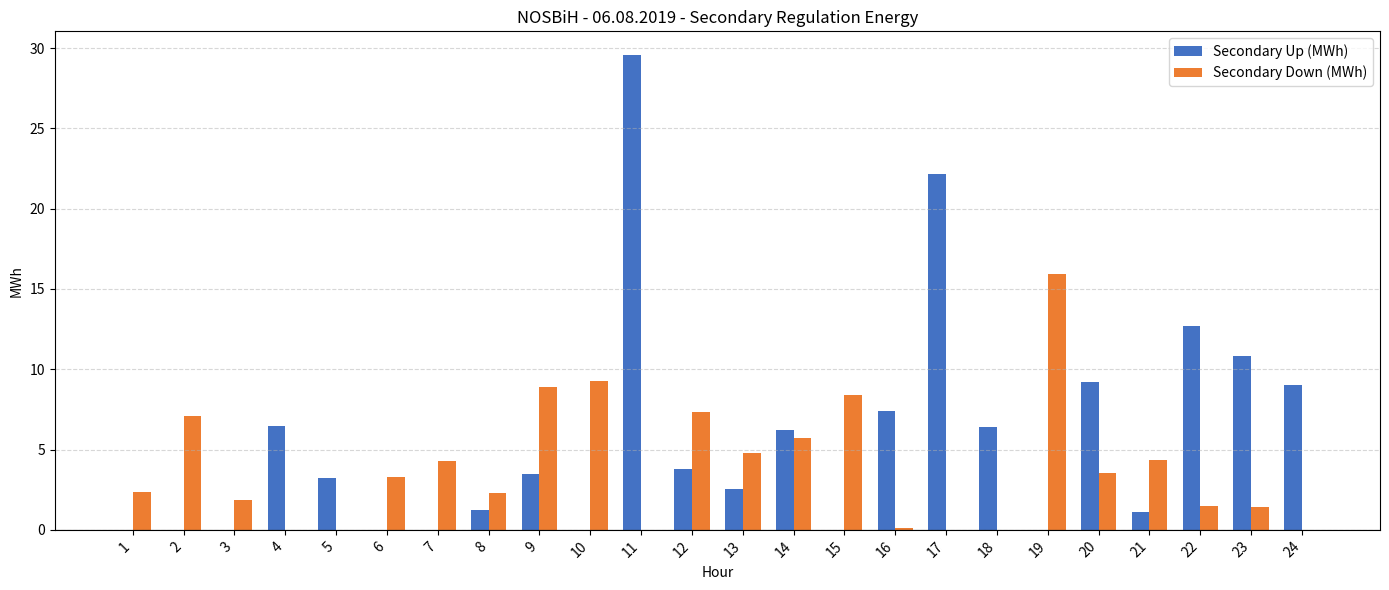

Where is Secondary Up (MWh) nearest to the value 14?

22